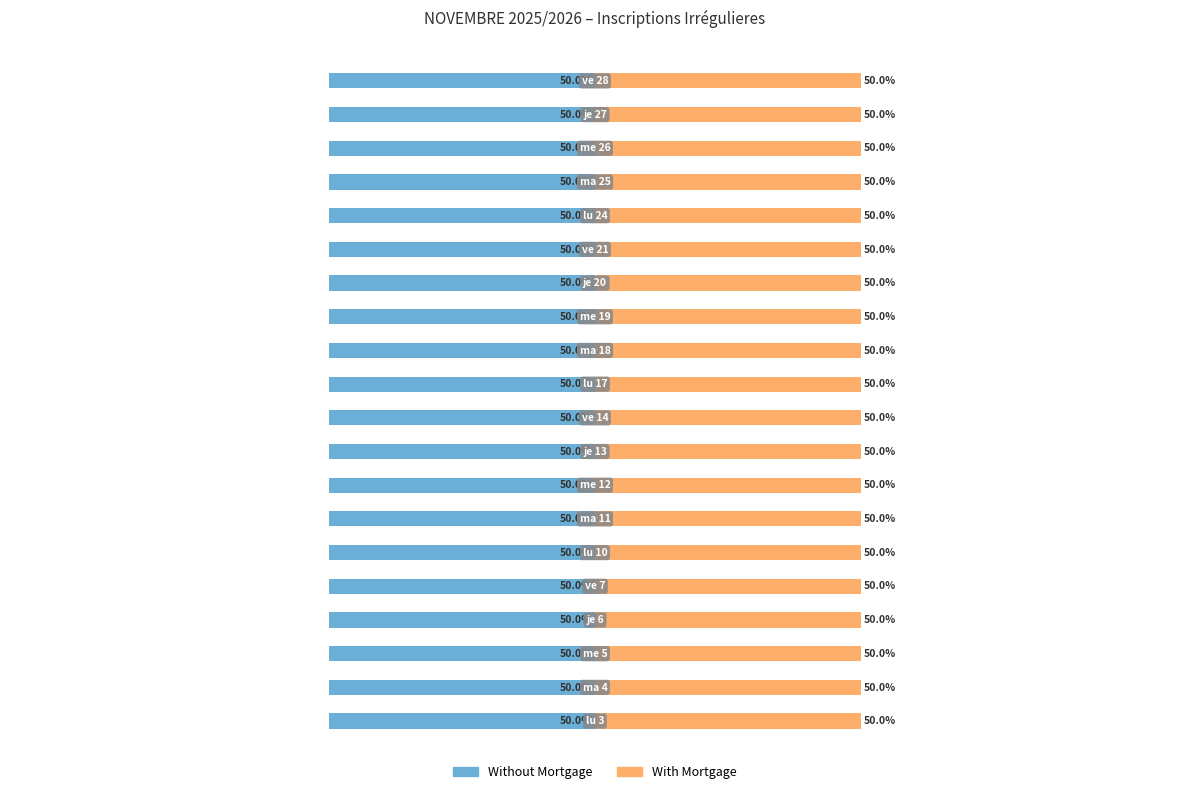

How many series are shown in this chart?

2